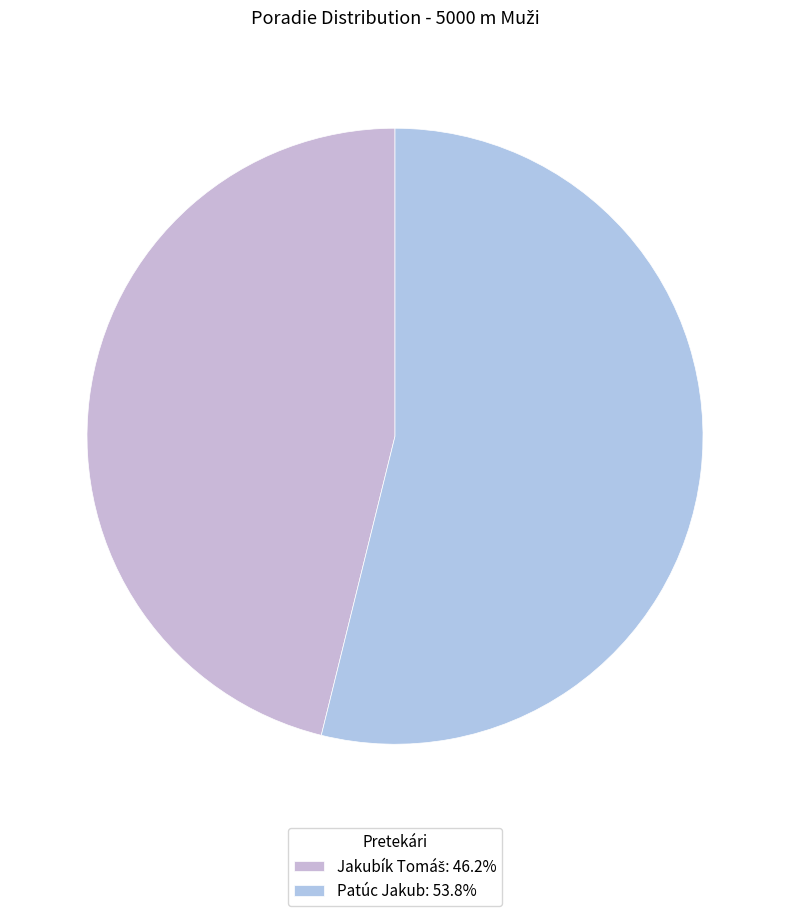

Which slice is the largest?

Patúc Jakub